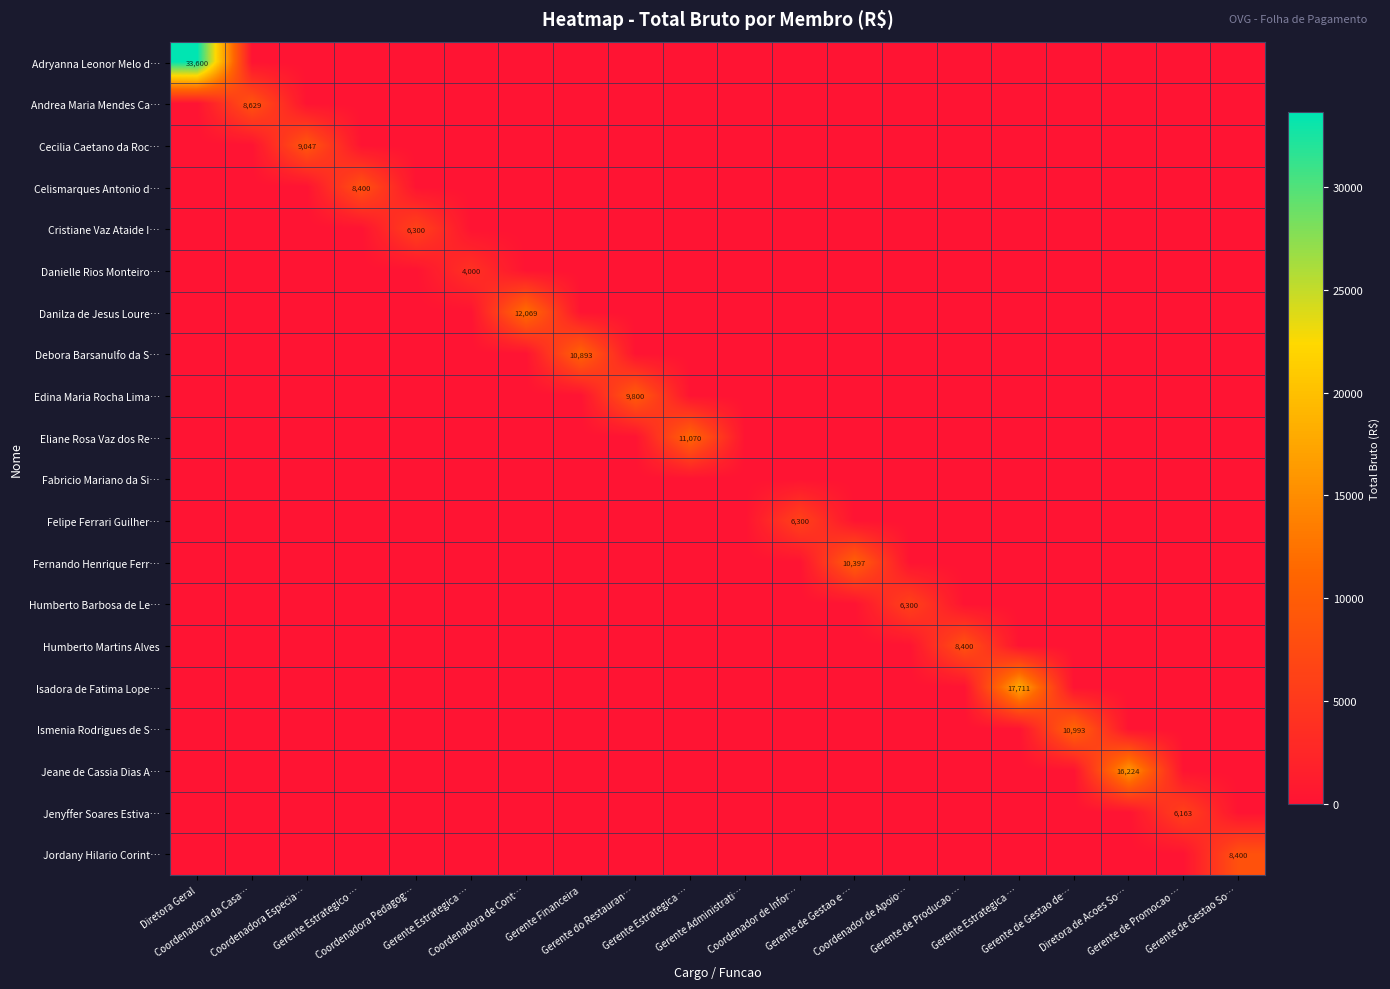

At which category is the sum across all series the highest?

Diretora Geral